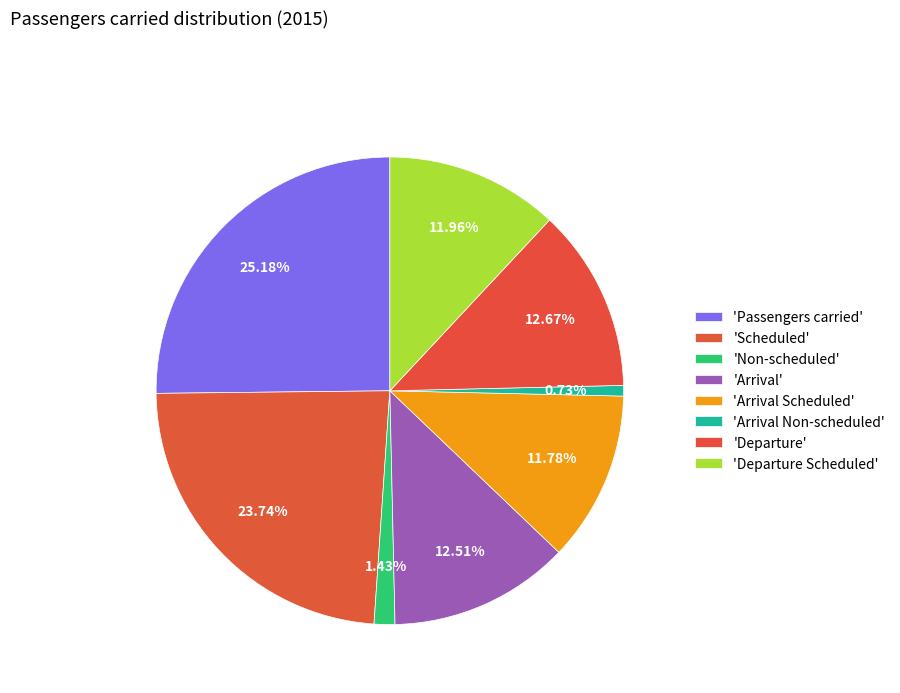

What is the smallest slice in the pie chart?

Arrival Non-scheduled